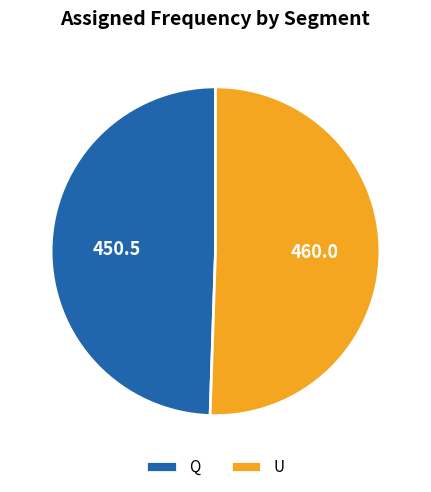

Approximately how many times larger is the value at U compared to Q?

1.0